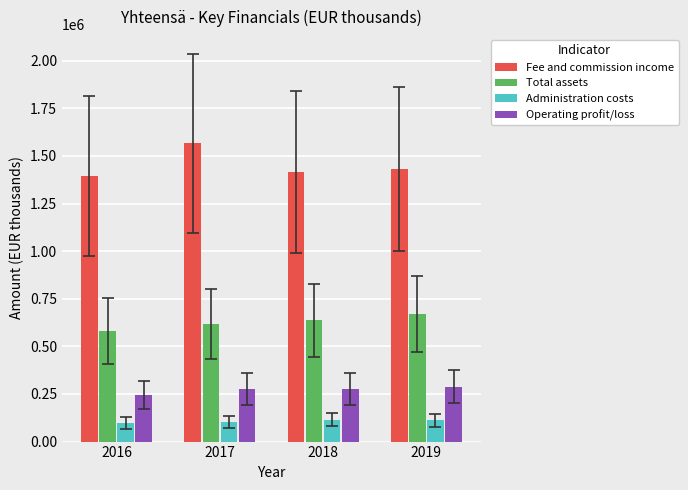

What is the difference between the highest and lowest values at 2017?

1463241